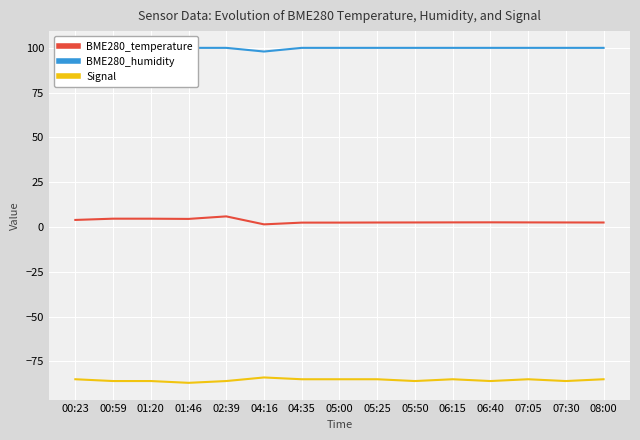

Rank the series by their maximum value, from lowest to highest.

Signal, BME280_temperature, BME280_humidity